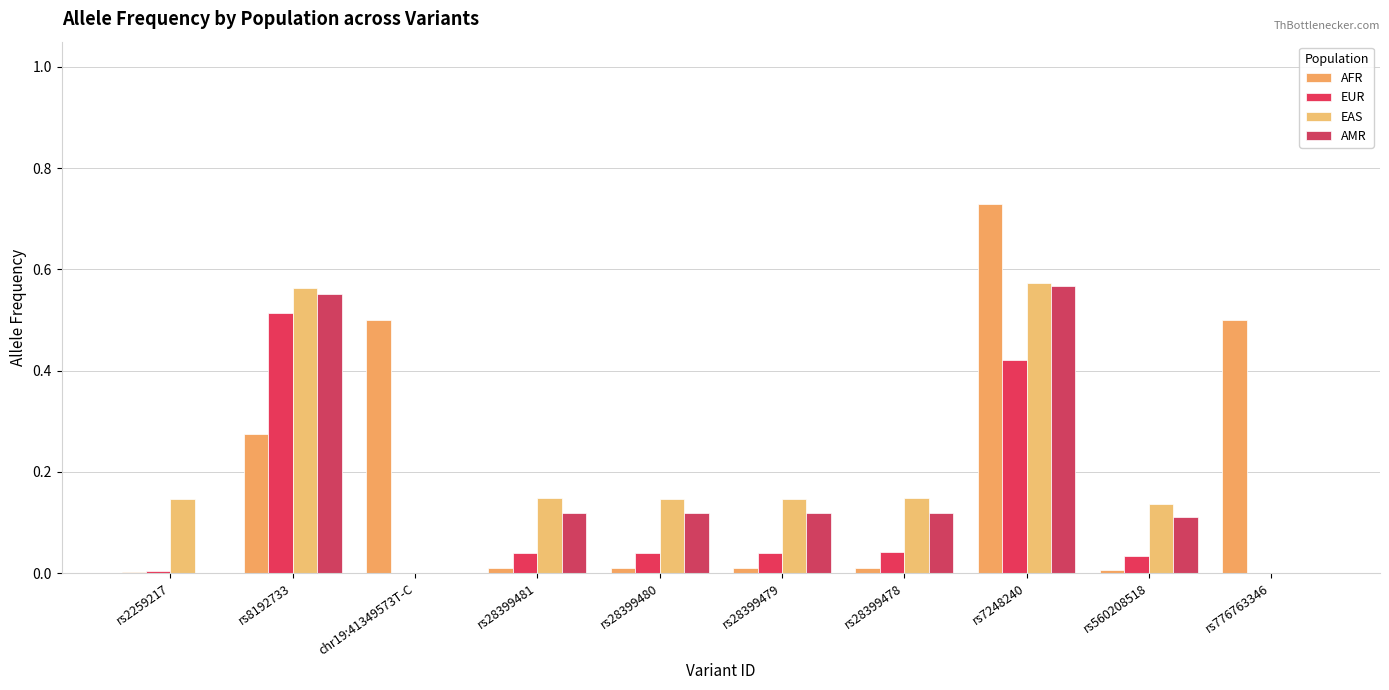

How many groups of bars are there?

10